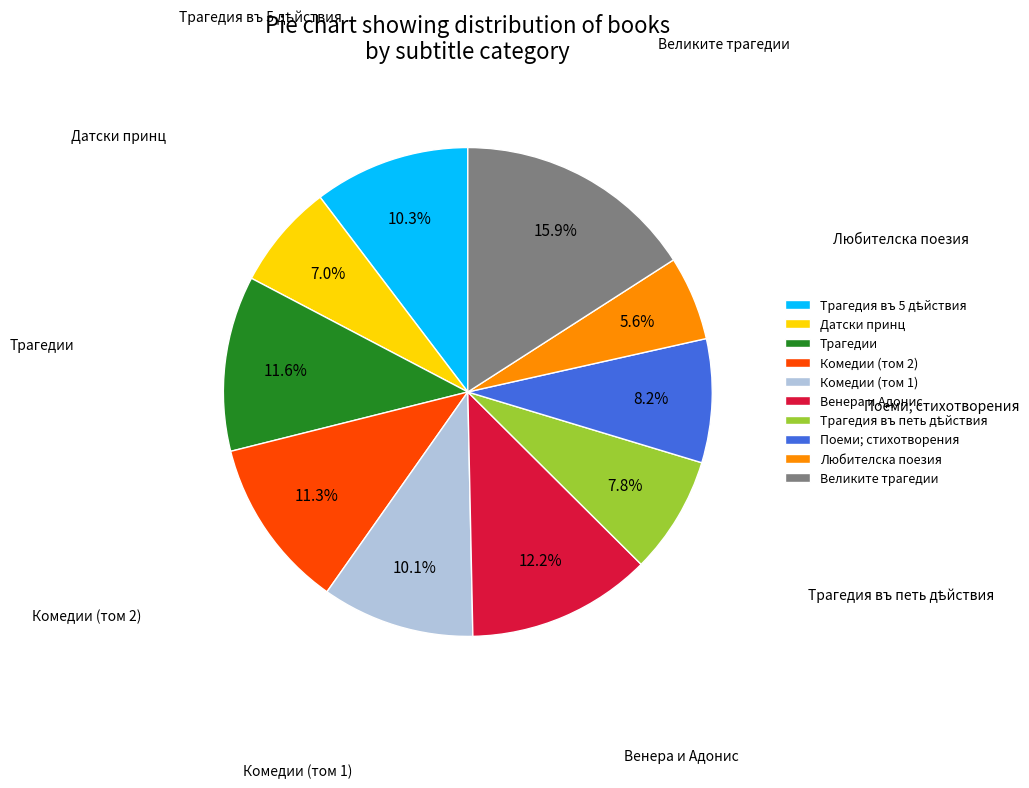

Which has a higher value, Венера и Адонис or Поеми; стихотворения?

Венера и Адонис